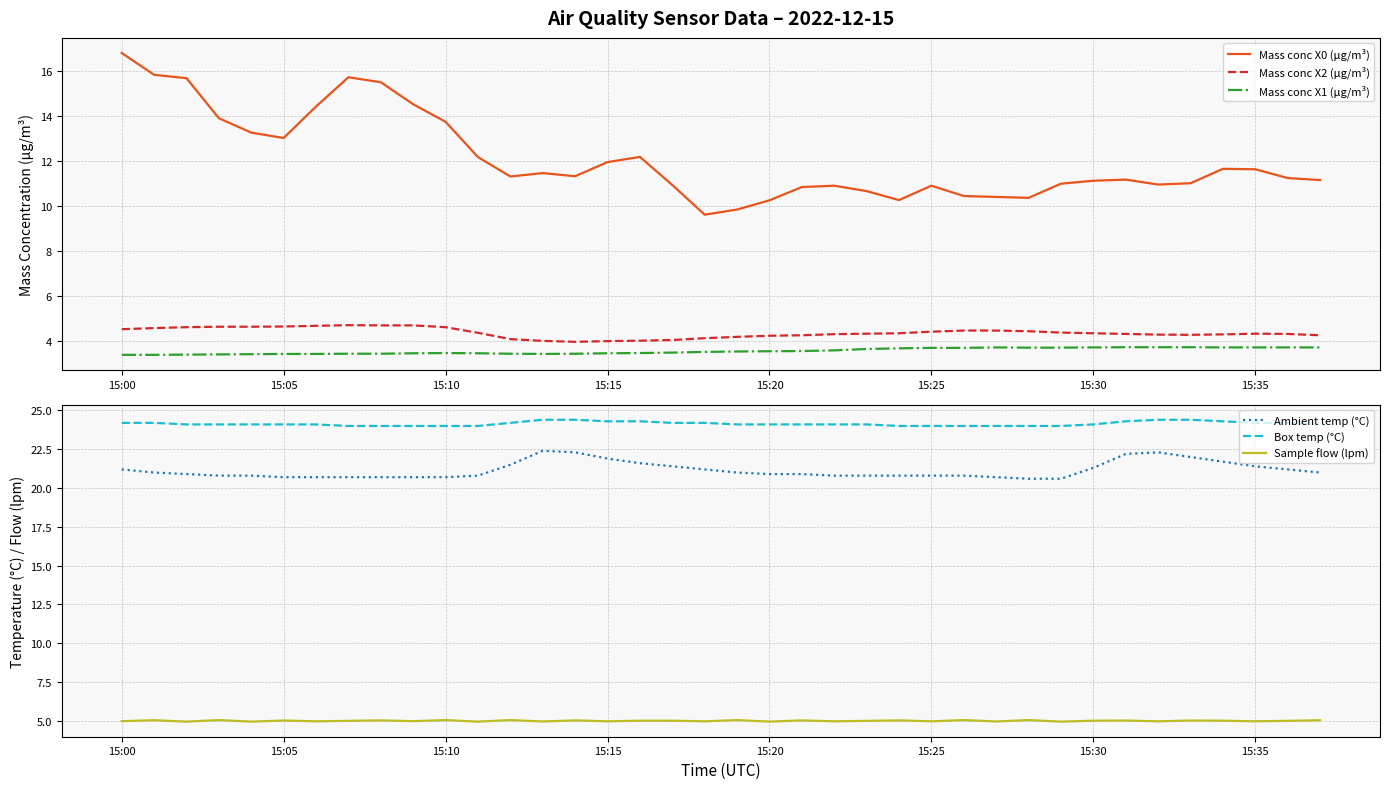

What is the difference between the maximum and minimum values in the Box temp (°C) series?

0.4